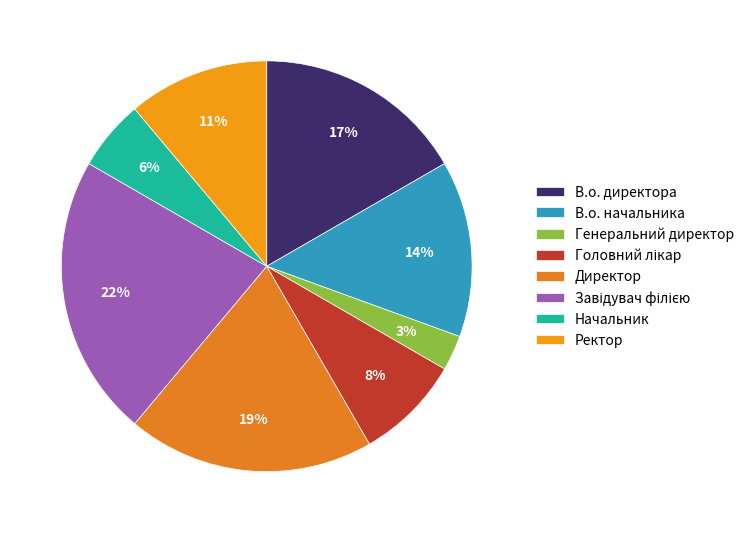

What is the smallest slice in the pie chart?

Генеральний директор